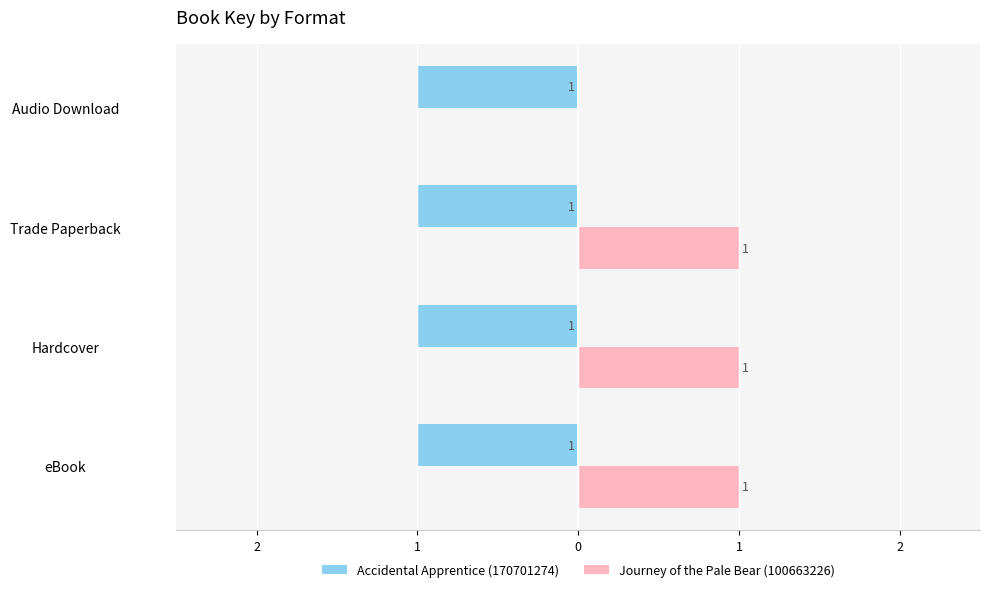

What are all the series names shown in the legend?

Accidental Apprentice (170701274), Journey of the Pale Bear (100663226)